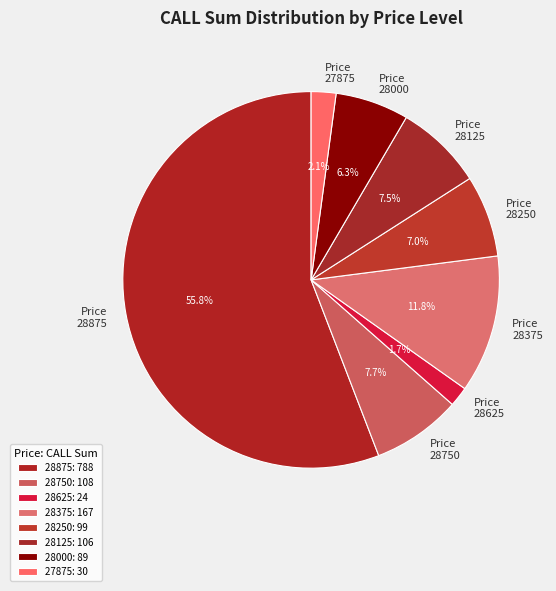

Approximately how many times larger is the value at 28375 compared to 28000?

1.9